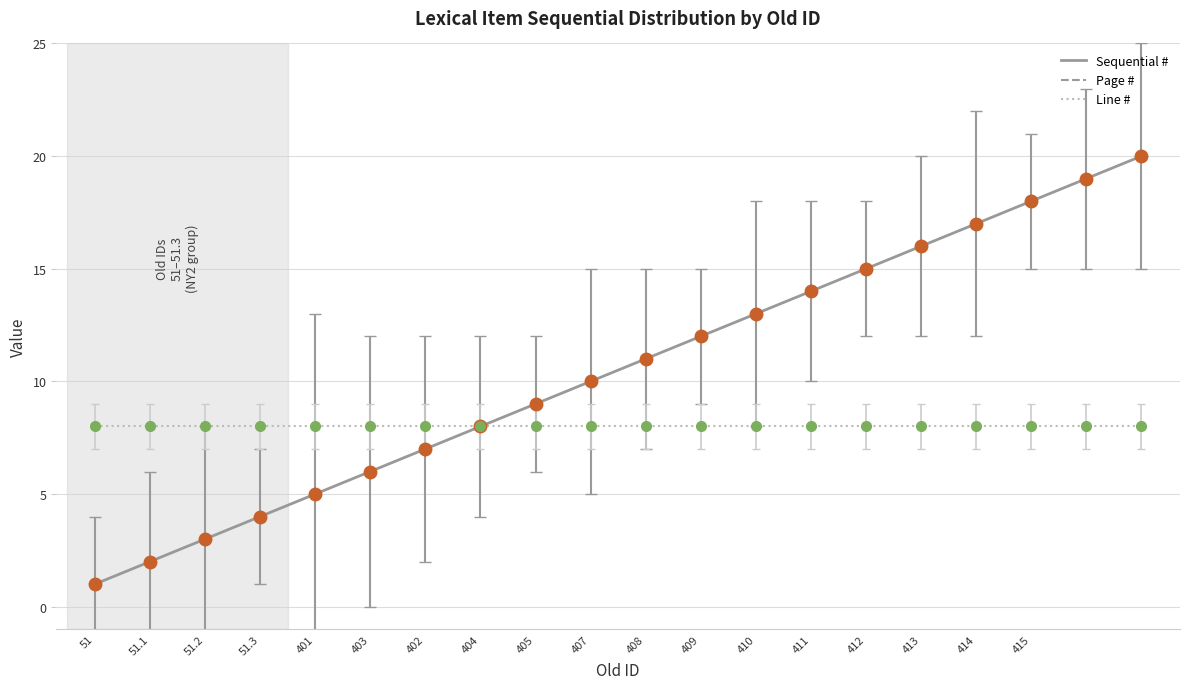

At 412, list the series in order from smallest to largest.

Line #, Sequential #, Page #